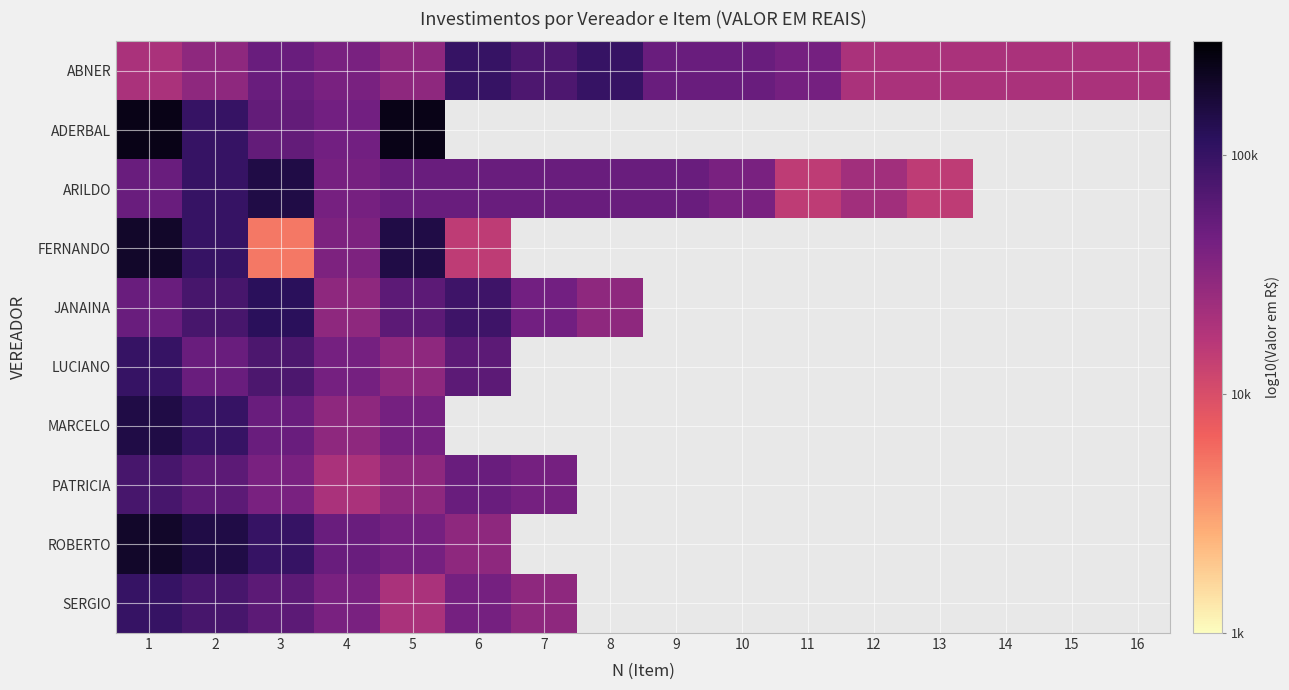

What value does the FERNANDO series have at 4?

4.6